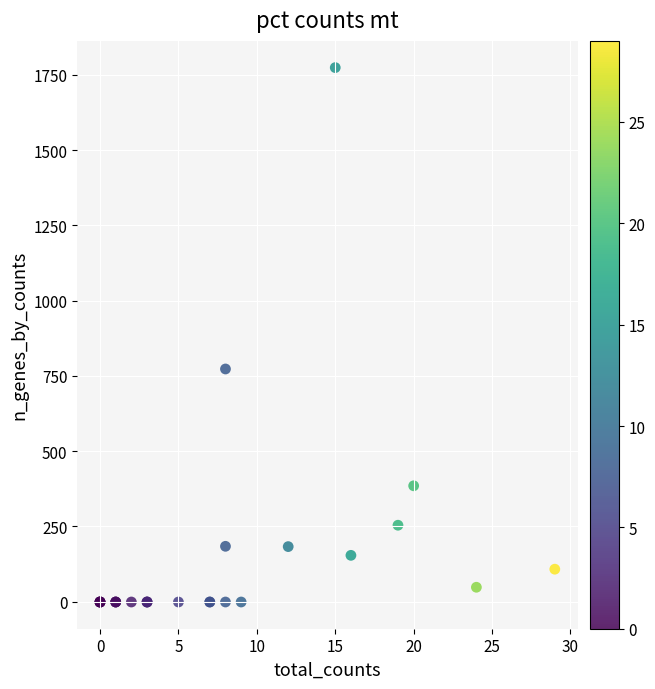

What Y value in the scatter plot is closest to 886?

773